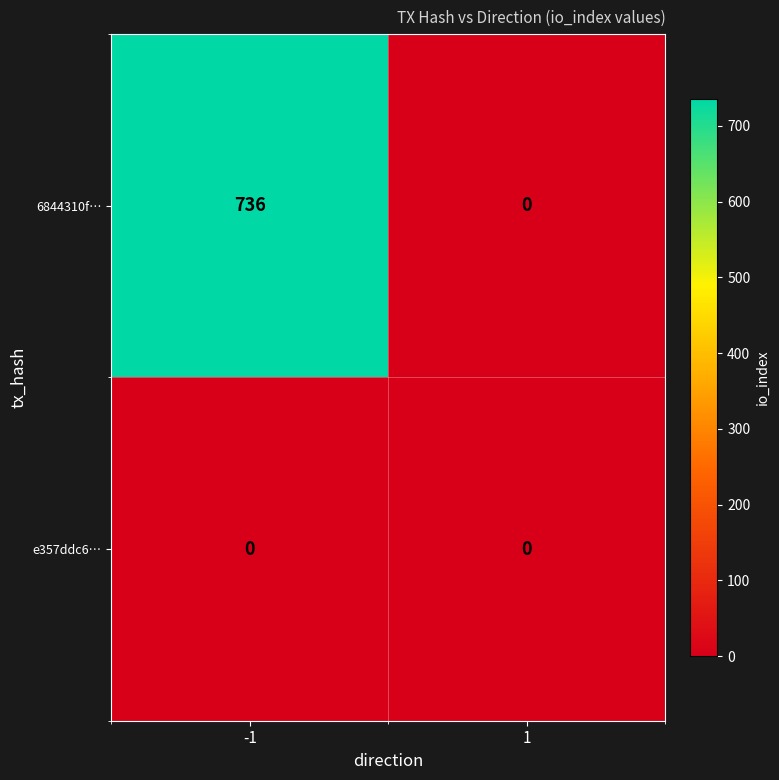

Which series has the largest total across all categories?

6844310f…